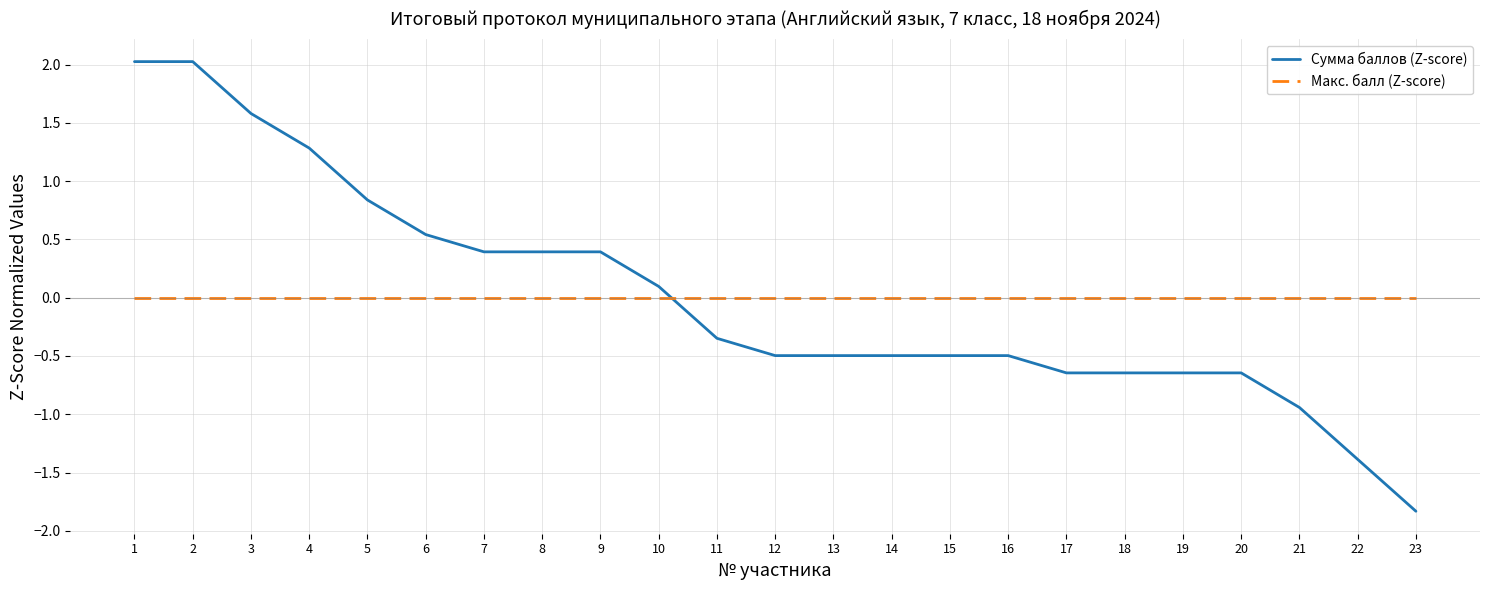

Rank the series at 23 from highest to lowest value.

Макс. балл (Z-score), Сумма баллов (Z-score)